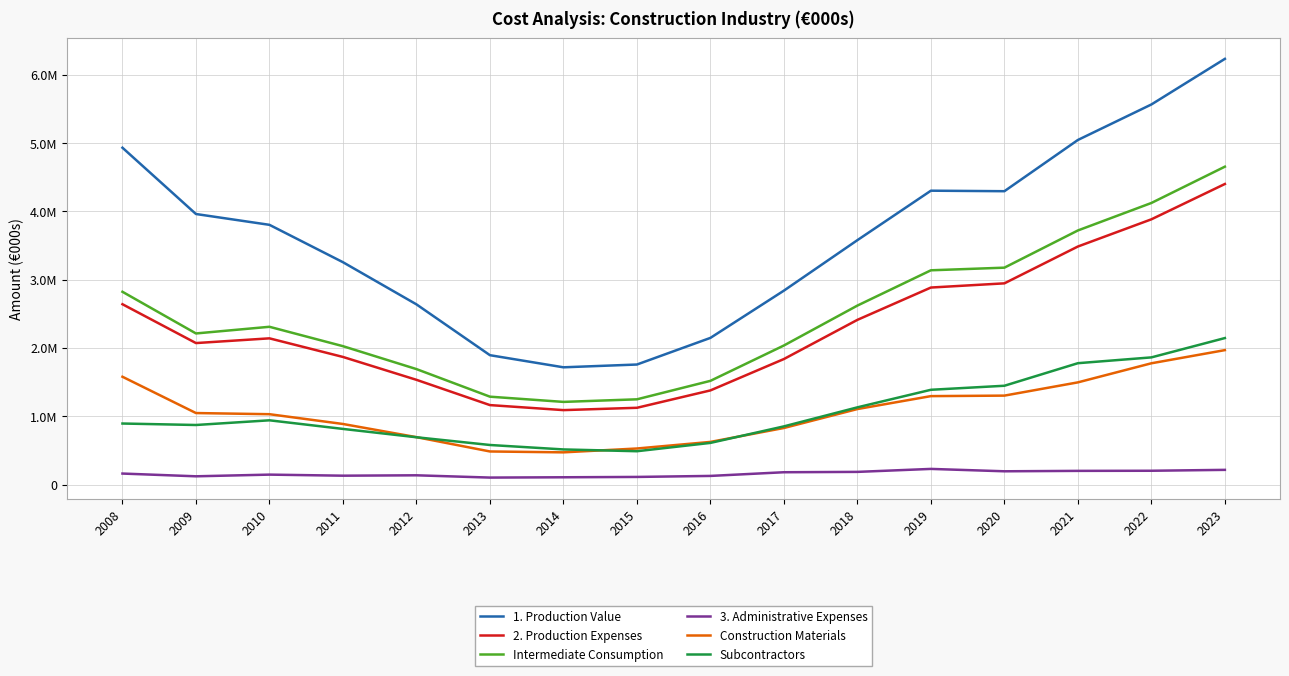

At which category does the chart reach its peak across all series?

2023